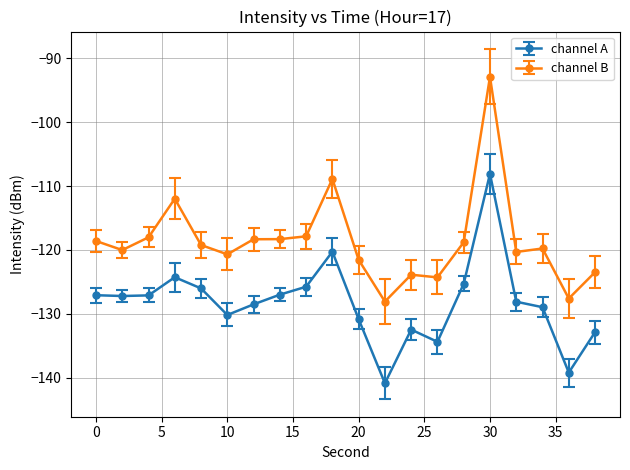

What is the minimum value shown in the chart?

-140.9